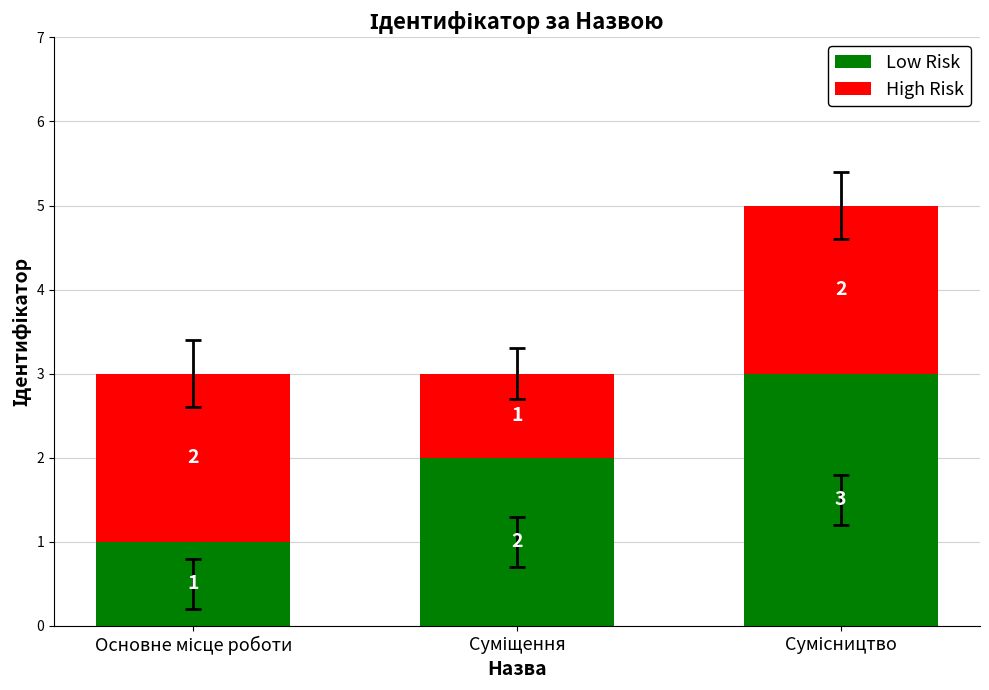

Reading left to right, list the values for the Low Risk series.

1	2	3